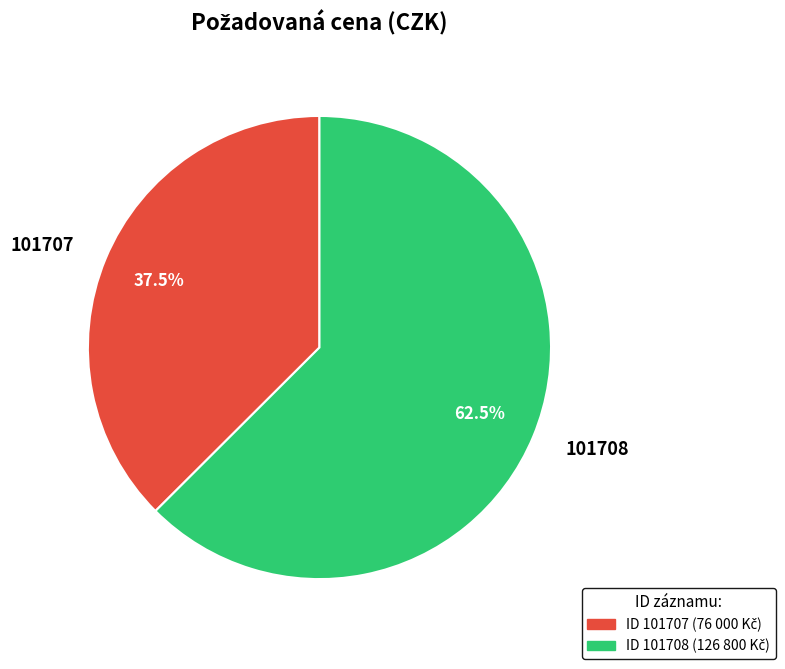

True or false: 101708 accounts for 53% of the total.

False